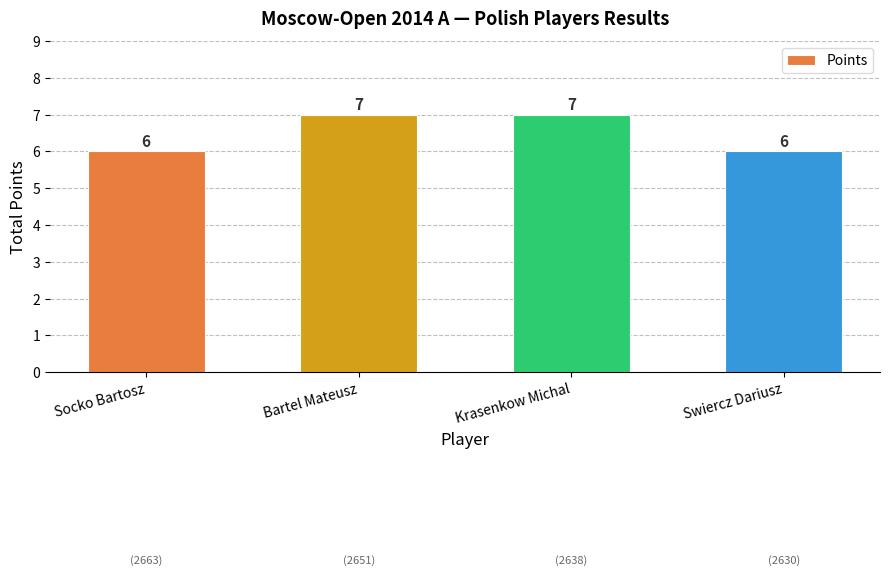

Reading right to left, list all the values displayed in this chart.

6	7	7	6